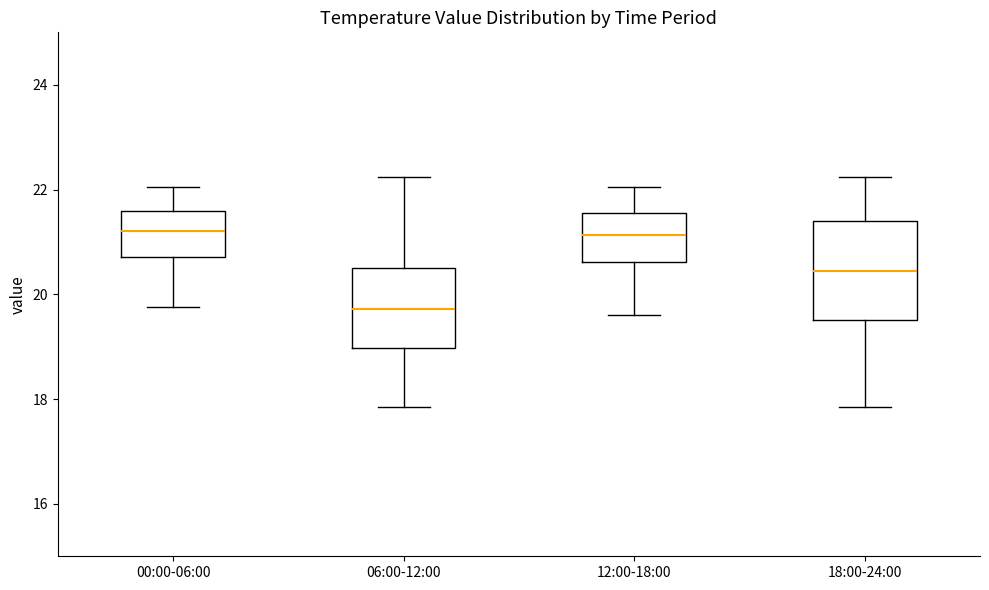

Where is the lower edge of the box for 12:00-18:00 on the y-axis? The values are not printed on the chart, so give them approximately, as read against the axis.

20.6